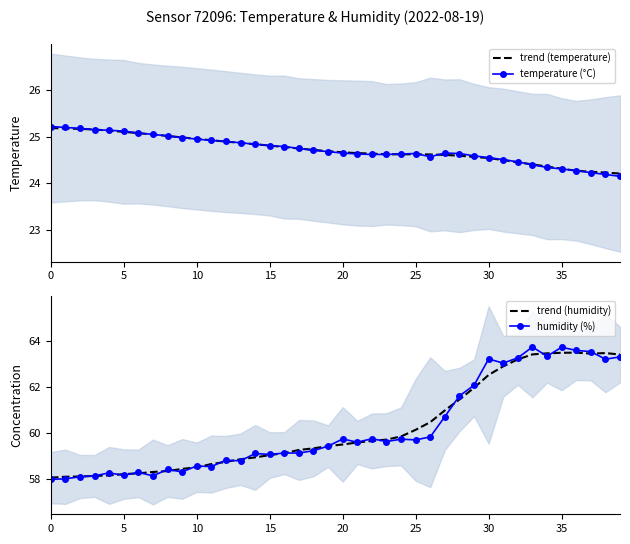

List the series in order of their peak value, highest first.

humidity (%), trend (humidity), temperature (°C), trend (temperature)